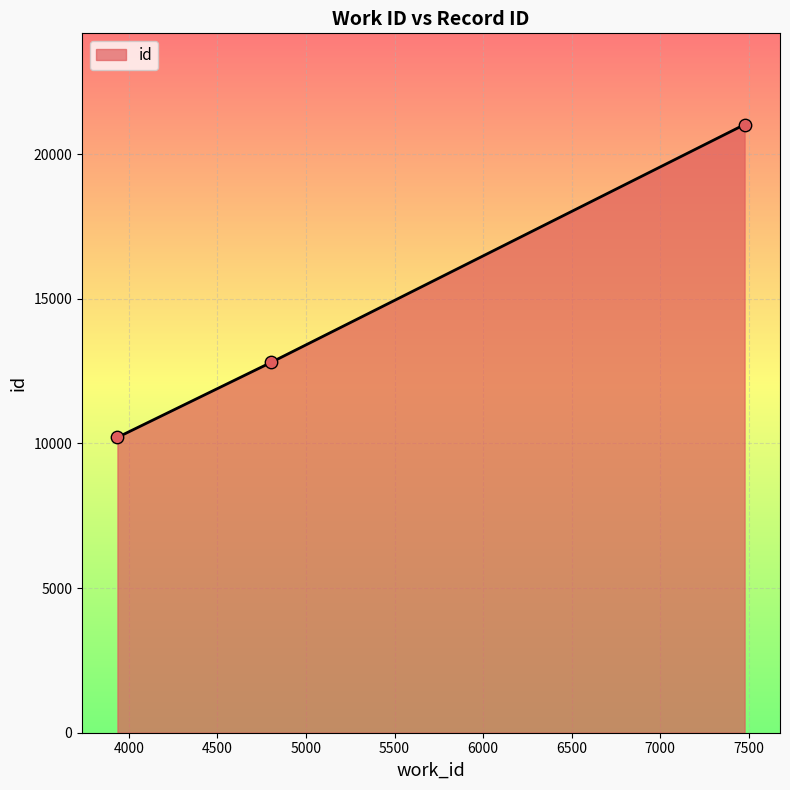

What is the minimum value shown in the chart?

10210